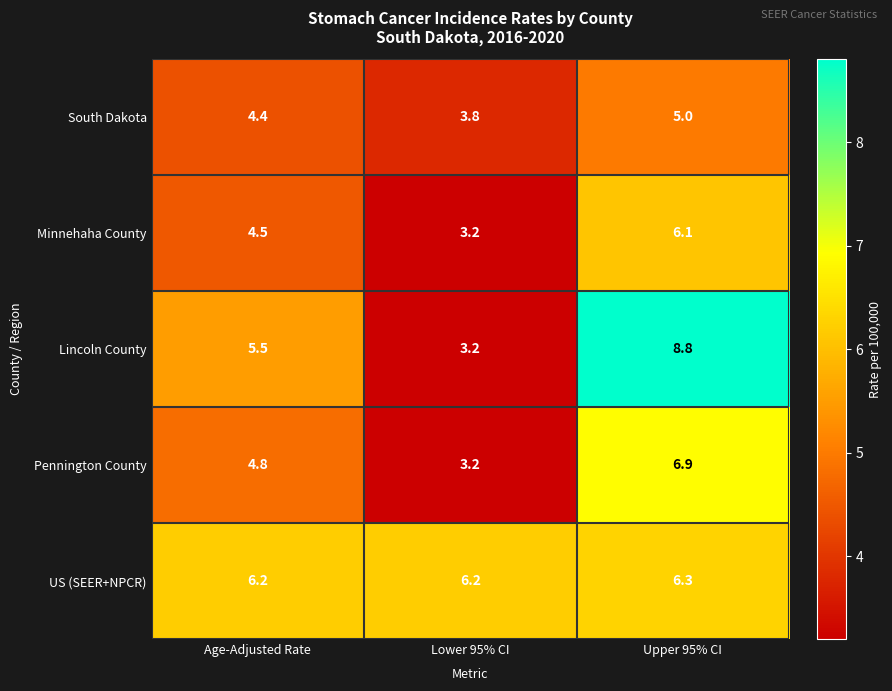

At which category is the sum across all series the highest?

Upper 95% CI